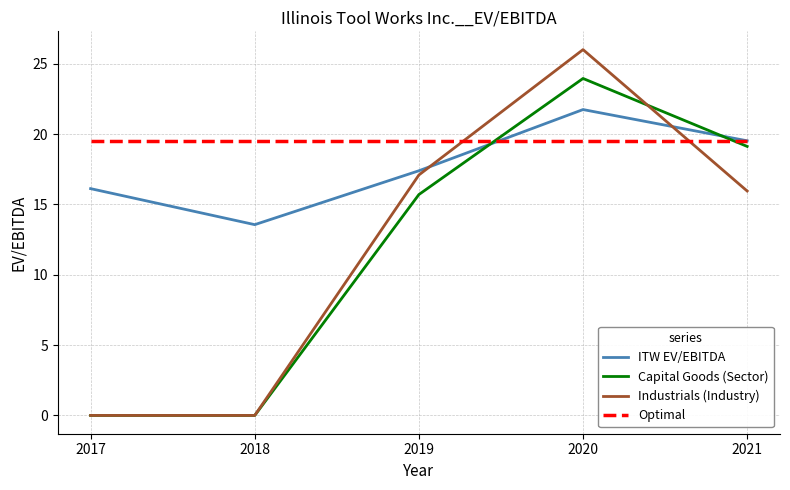

What is the total value across all series at 2020?

91.2